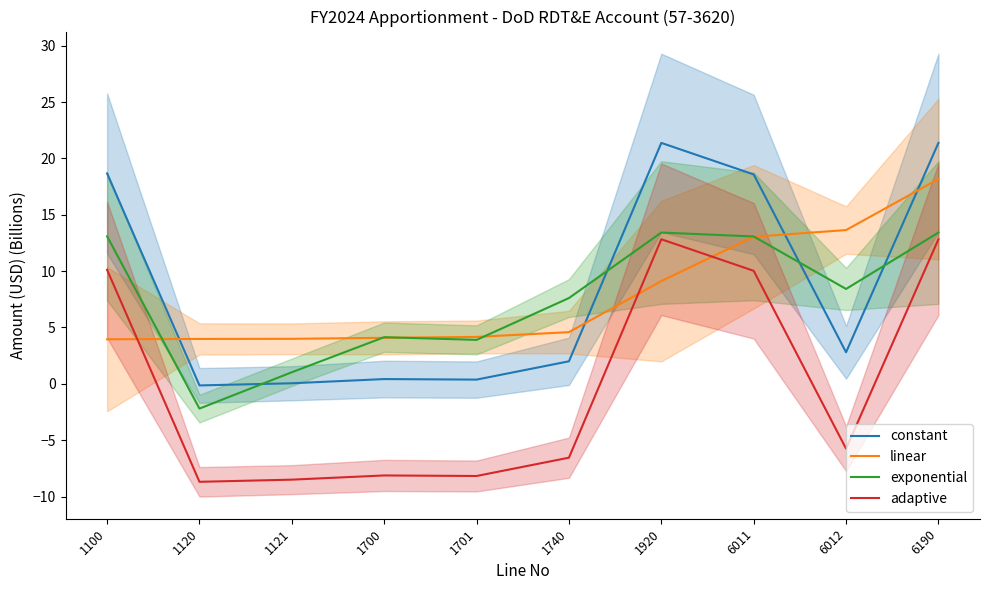

Reading left to right, list all the values displayed in this chart.

constant: 1100=18.7	1120=-0.1	1121=0.1	1700=0.4	1701=0.4	1740=2.0	1920=21.4	6011=18.6	6012=2.8	6190=21.4
linear: 1100=4.0	1120=4.0	1121=4.0	1700=4.1	1701=4.2	1740=4.6	1920=9.1	6011=13.1	6012=13.6	6190=18.2
exponential: 1100=13.1	1120=-2.2	1121=1.0	1700=4.1	1701=3.9	1740=7.6	1920=13.4	6011=13.1	6012=8.4	6190=13.4
adaptive: 1100=10.1	1120=-8.7	1121=-8.5	1700=-8.1	1701=-8.2	1740=-6.6	1920=12.8	6011=10.0	6012=-5.8	6190=12.8